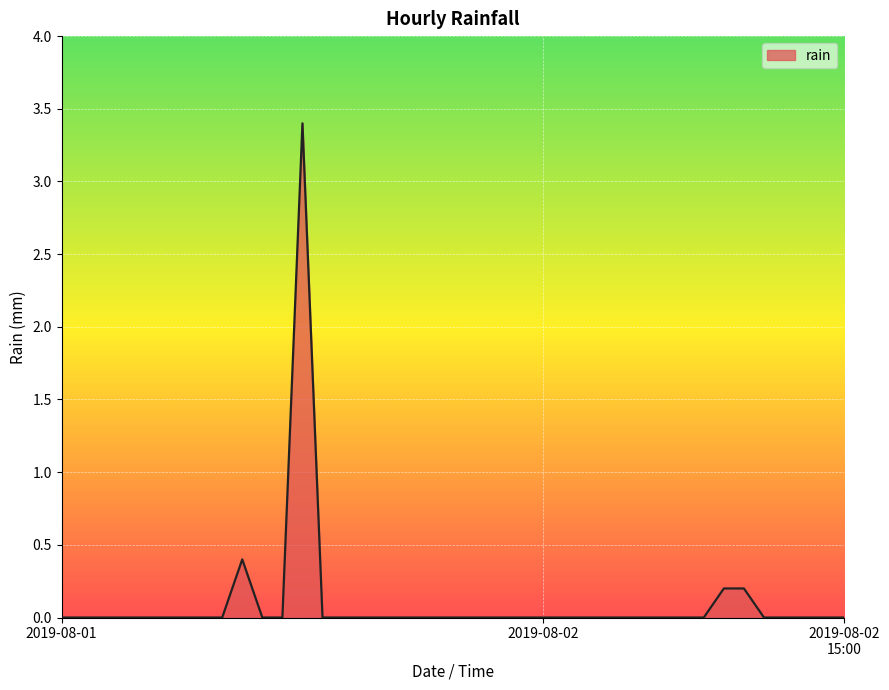

How many lines are shown in the chart?

1